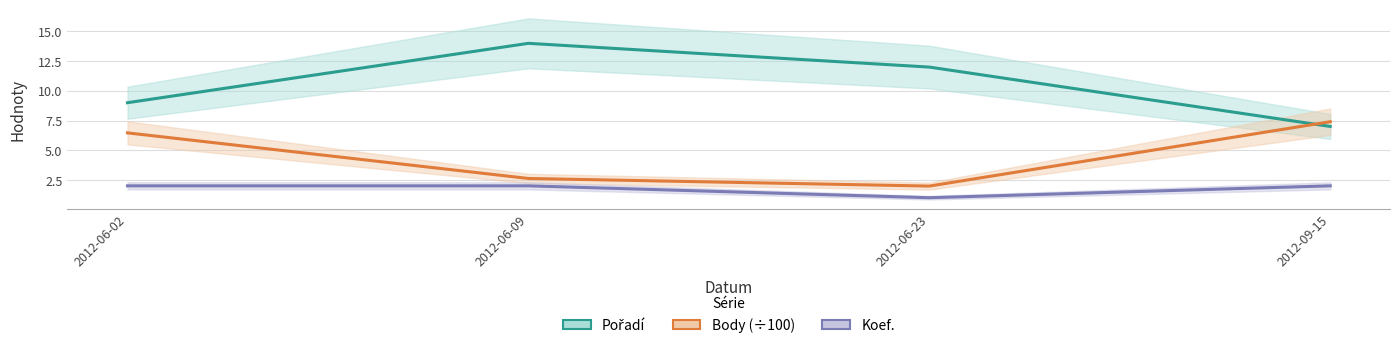

What is the total value across all series at 2012-06-09?

18.6